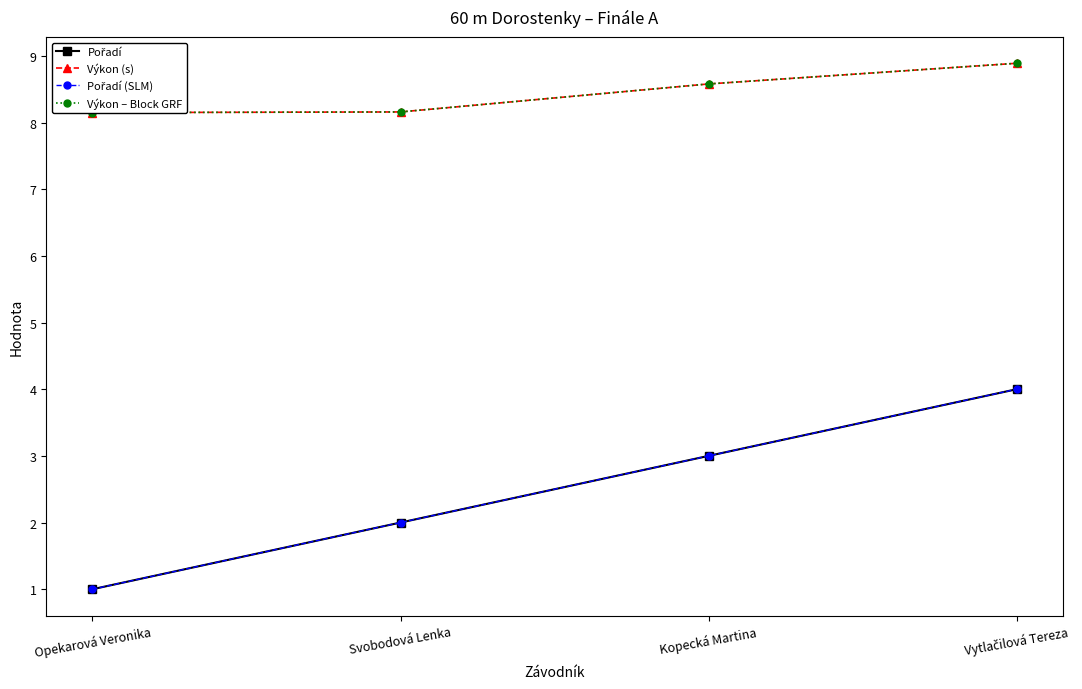

Is it true that Výkon – Block GRF equals 8.2 at Svobodová Lenka?

True